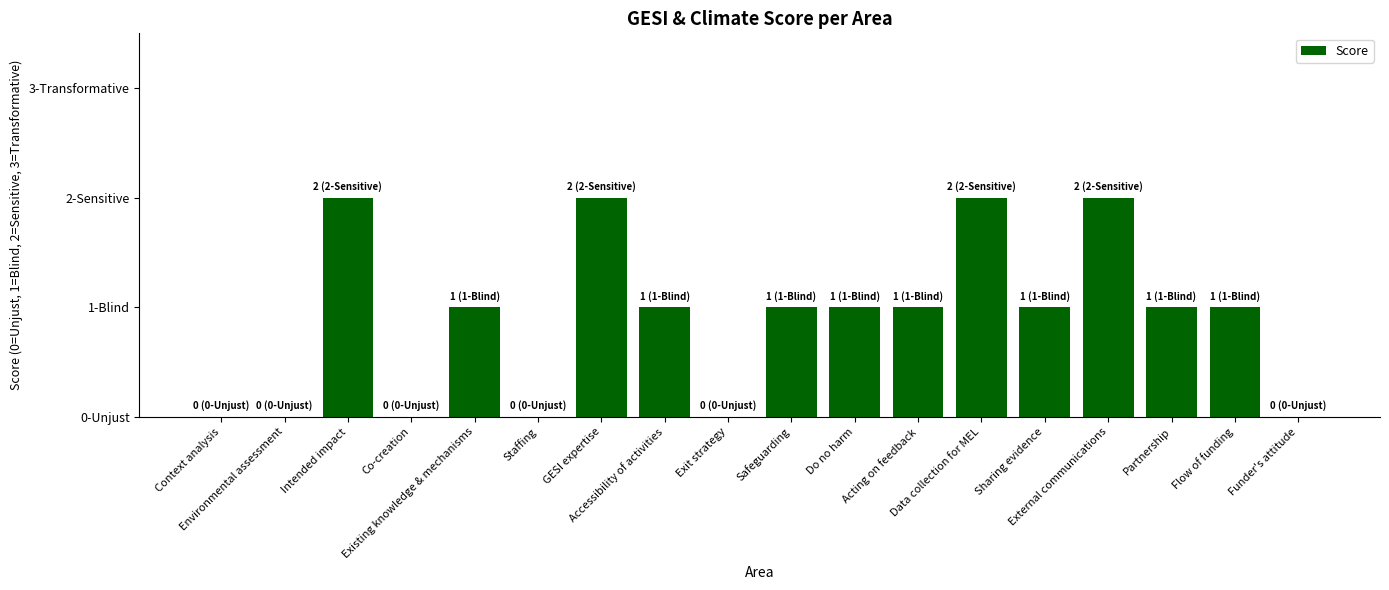

Are the bars horizontal?

No